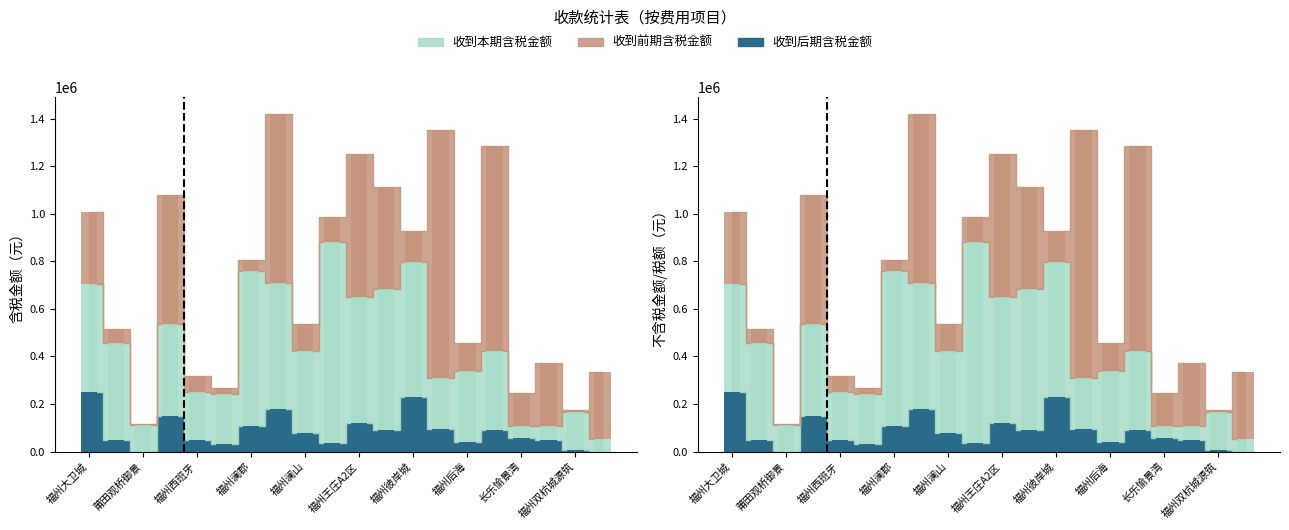

The 收到后期含税金额 series shows 71697.8 at 福州后海. True or false?

False